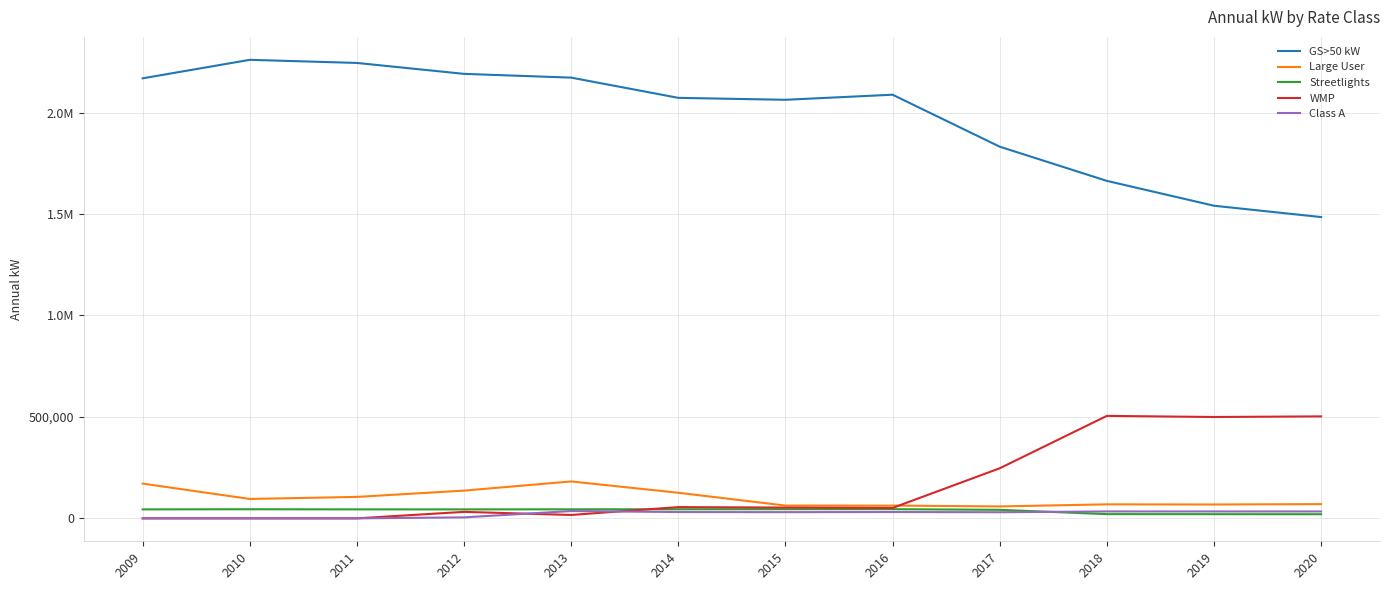

Does the chart display data point markers on the line(s)?

No